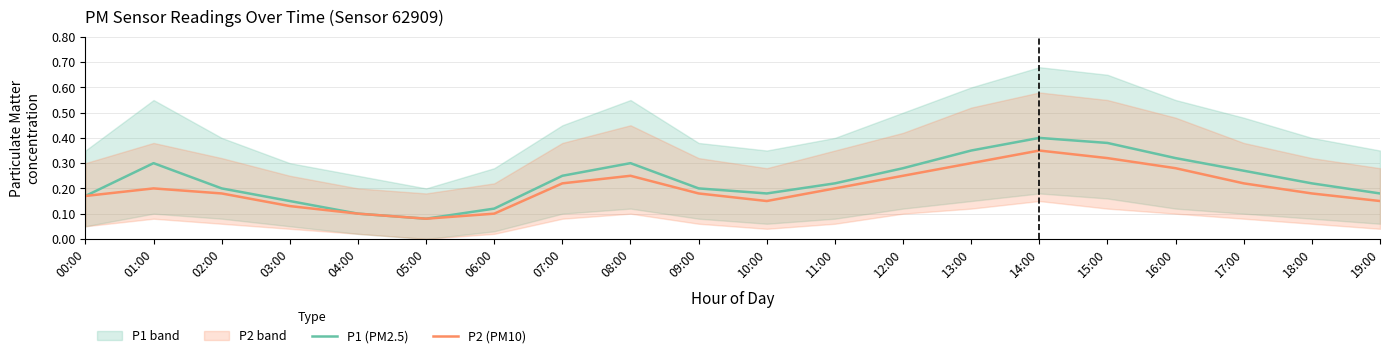

How many P2 (PM10) values are between 0 and 1?

20